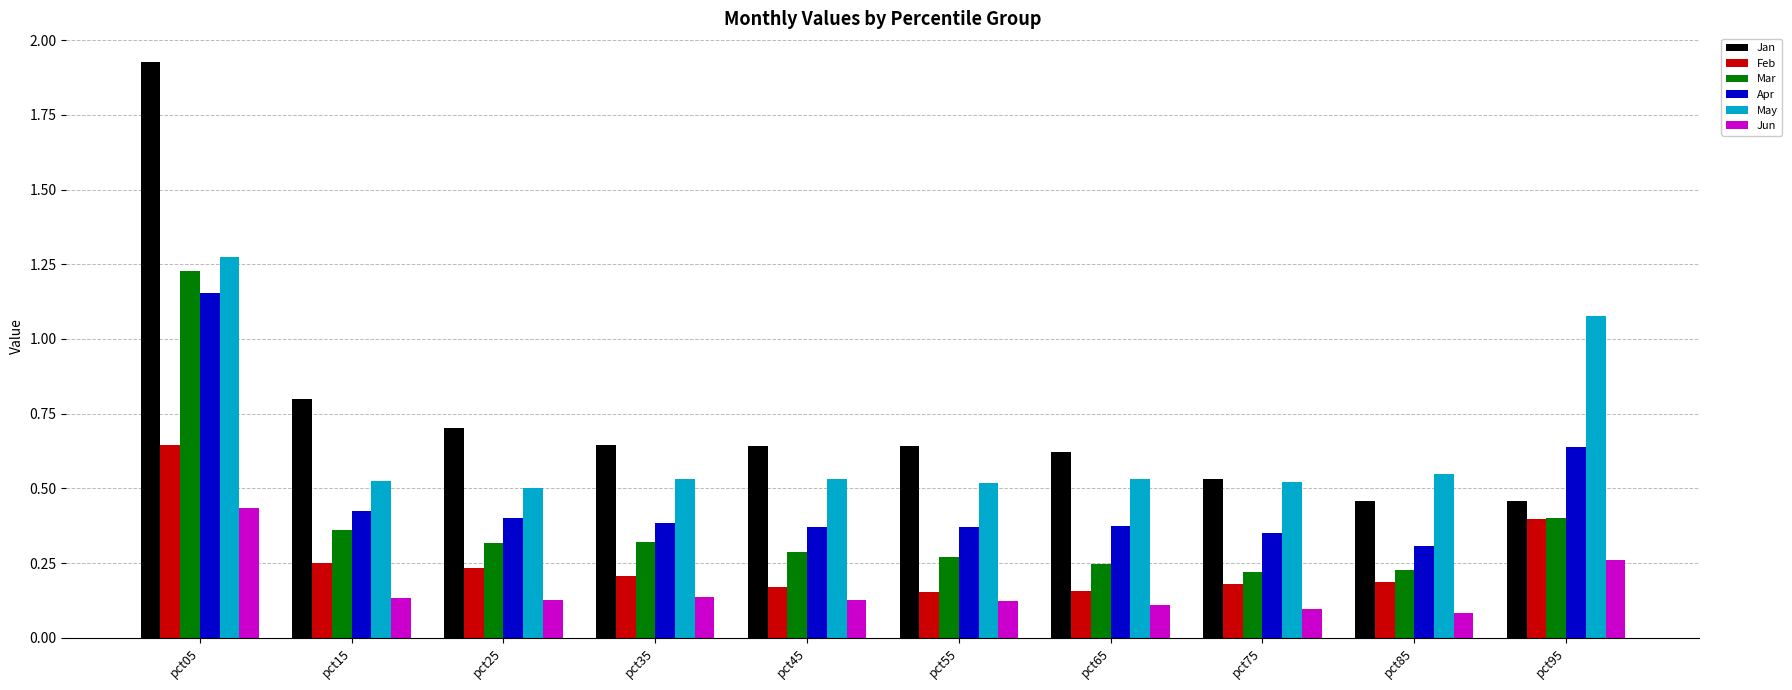

Which series has the widest spread of values?

Jan